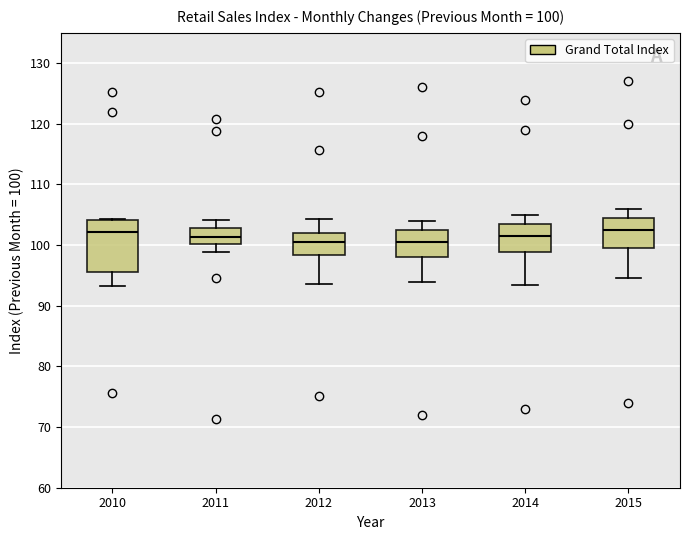

Which box is the tallest, from its lower edge to its upper edge?

2010